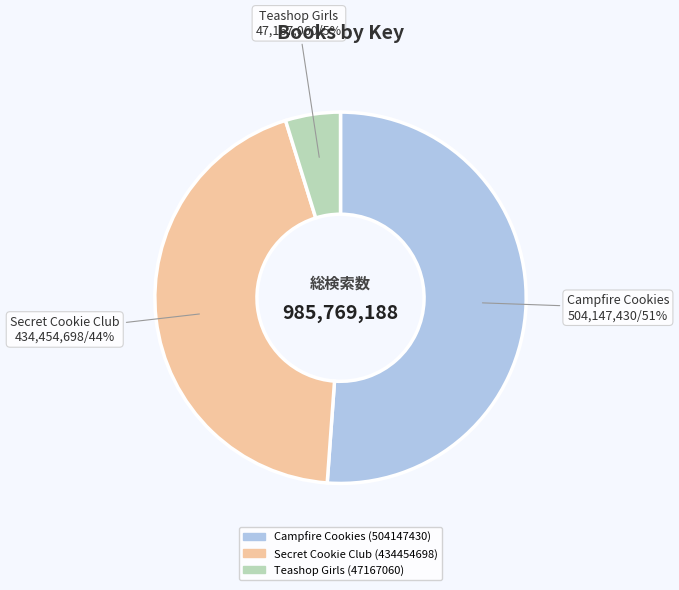

To the nearest percent, what portion does Teashop Girls (47167060) represent?

5%